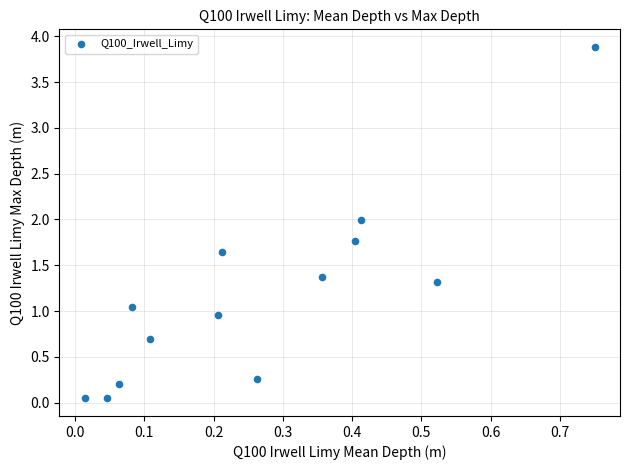

What is the range of Y values (max minus min)?

3.8